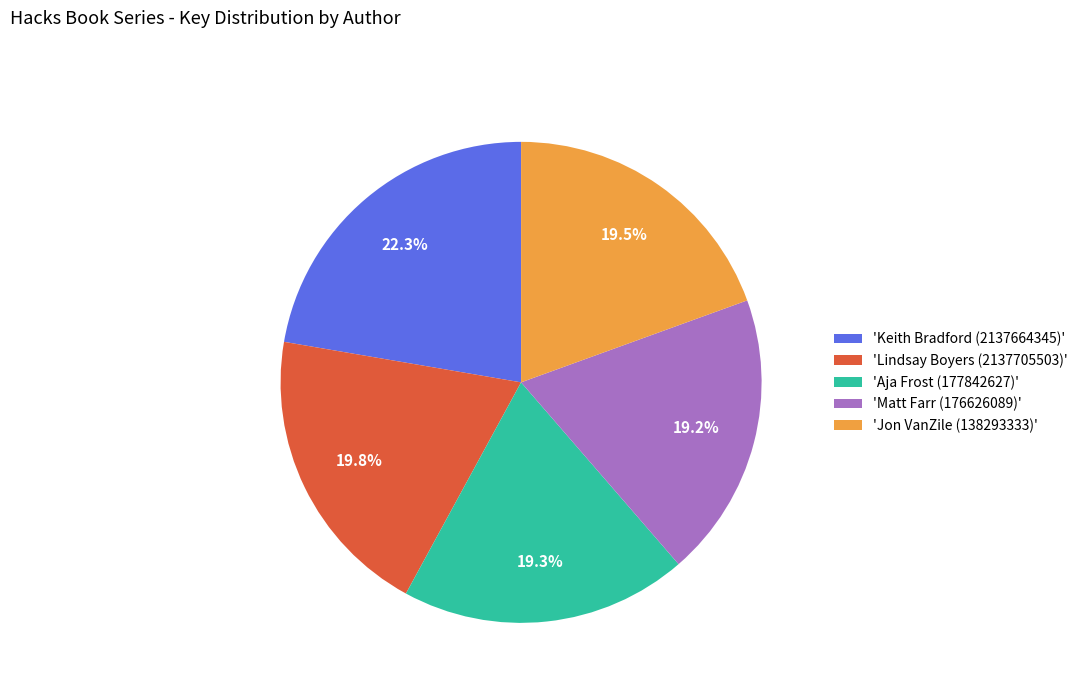

Which slice is the largest?

'Keith Bradford (2137664345)'